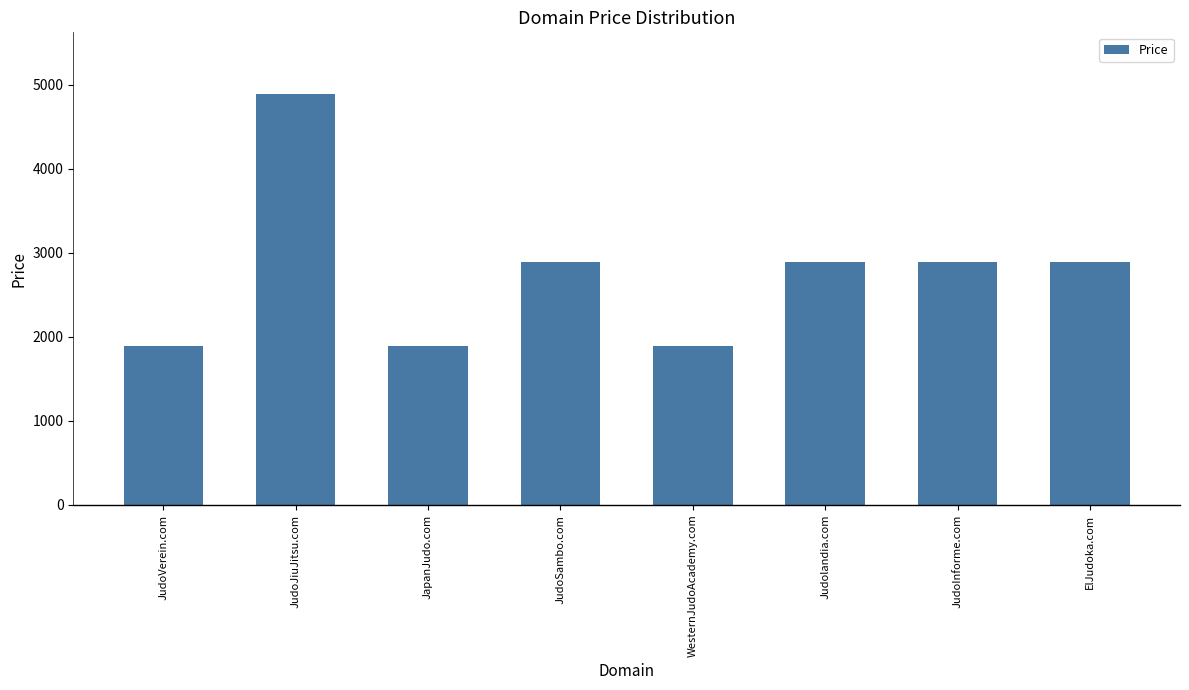

What is the change in value from JudoSambo.com to WesternJudoAcademy.com?

-1000